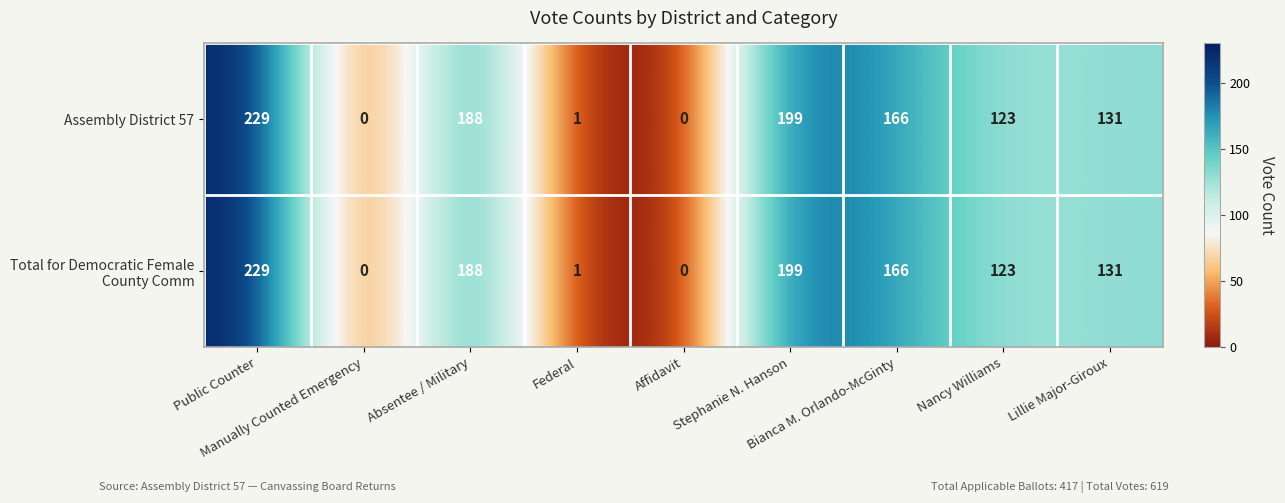

What is the maximum value shown in the chart?

229